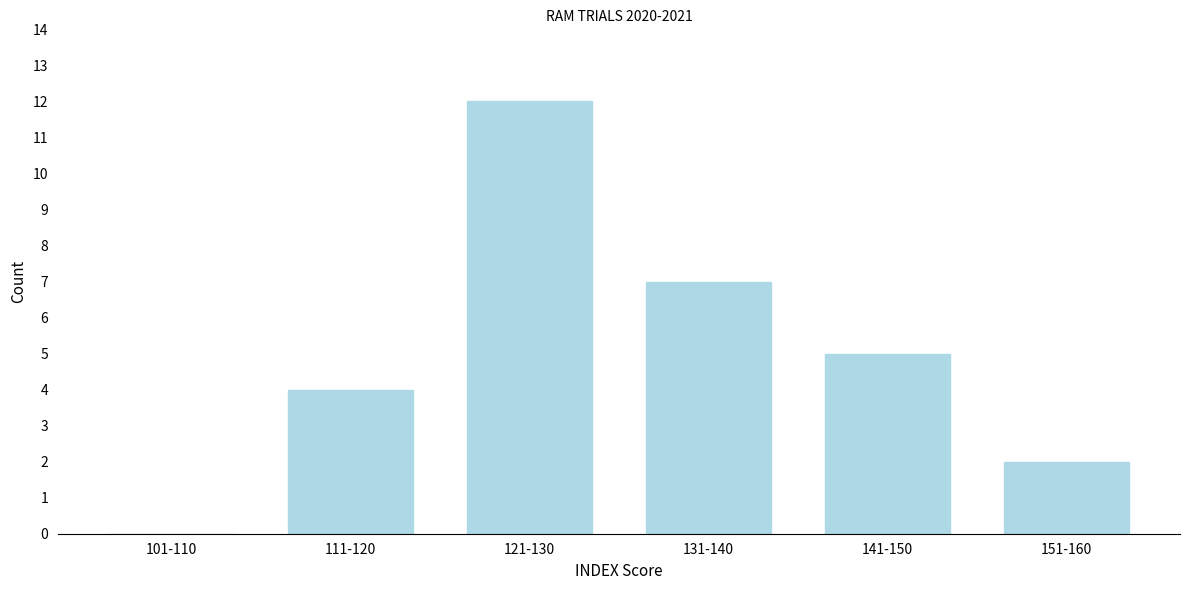

Reading right to left, what are all the values shown in this chart?

151-160=2	141-150=5	131-140=7	121-130=12	111-120=4	101-110=0